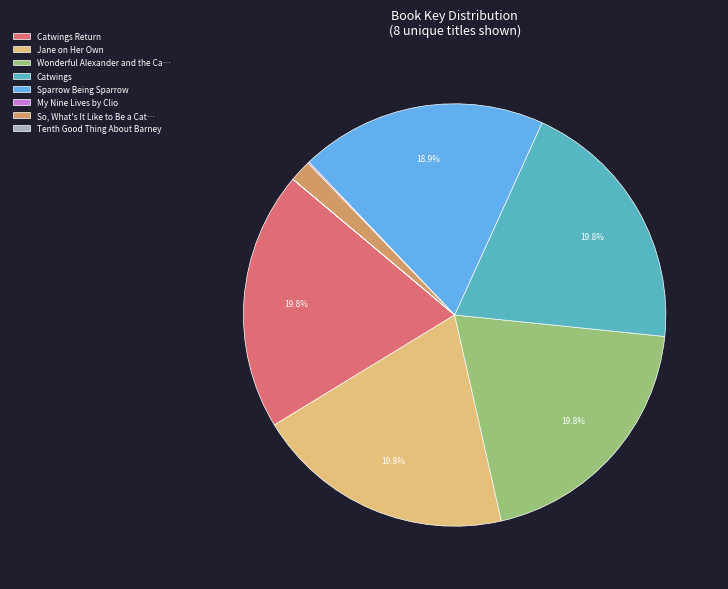

Approximately how many times larger is the value at Jane on Her Own compared to Wonderful Alexander and the Ca…?

1.0